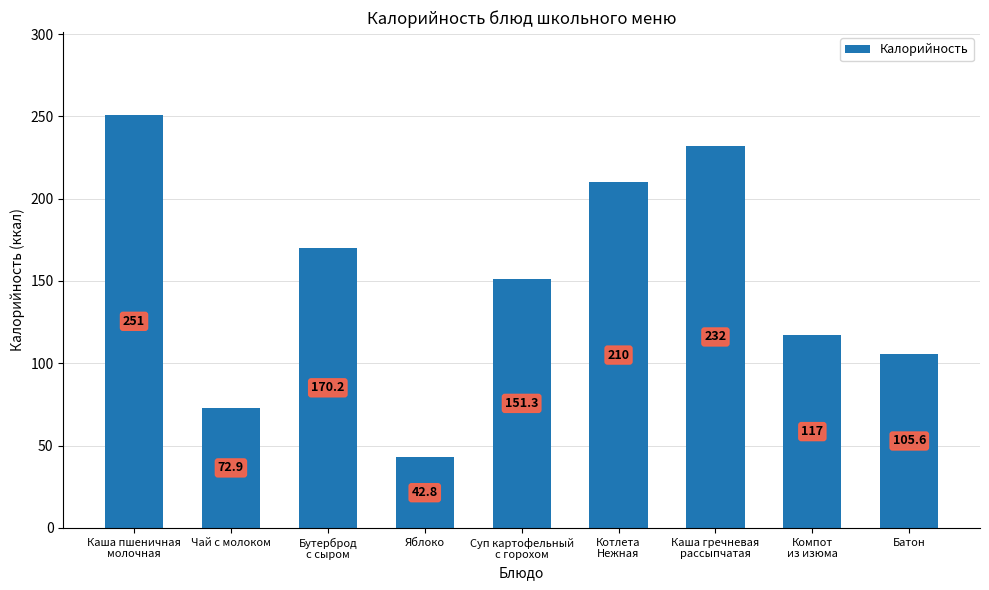

Reading left to right, extract all data points from this chart.

Каша пшеничная
молочная=251.0	Чай с молоком=72.9	Бутерброд
с сыром=170.2	Яблоко=42.8	Суп картофельный
с горохом=151.3	Котлета
Нежная=210.0	Каша гречневая
рассыпчатая=232.0	Компот
из изюма=117.0	Батон=105.6